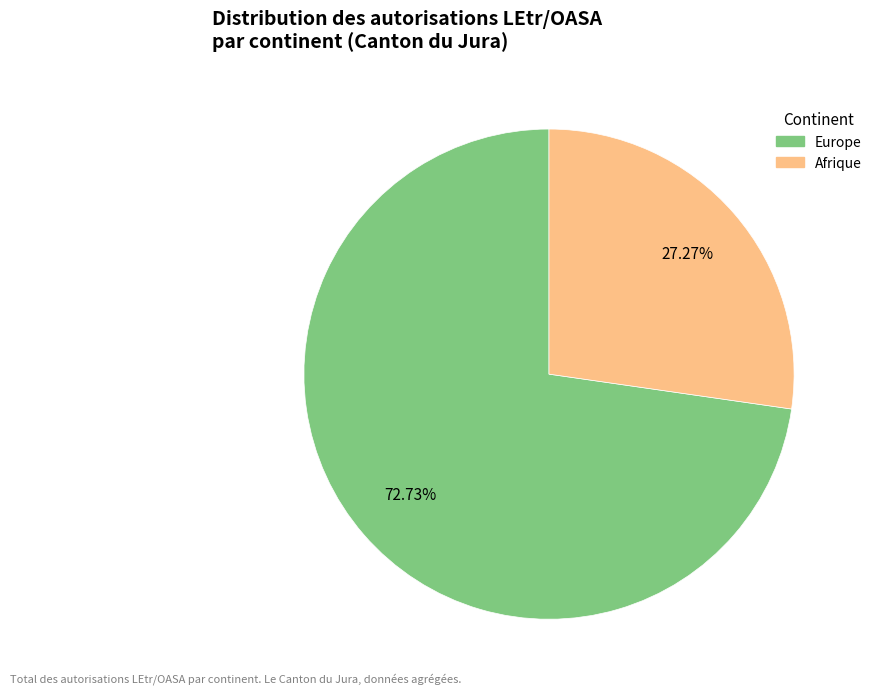

Is there a majority slice in this chart?

Yes